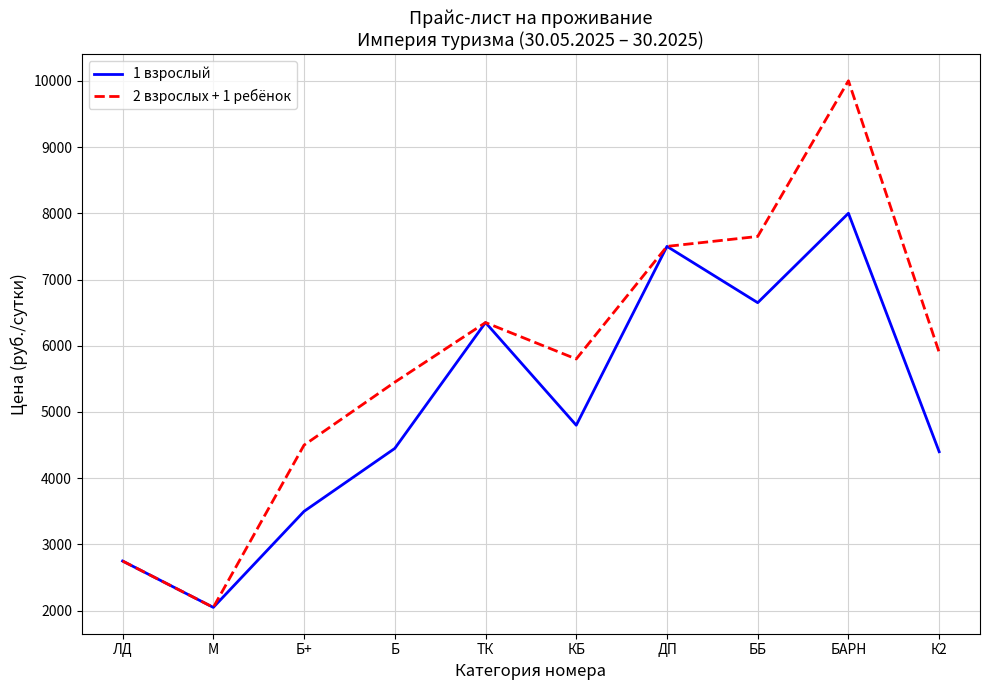

Is it true that 1 взрослый equals 3207 at М?

False